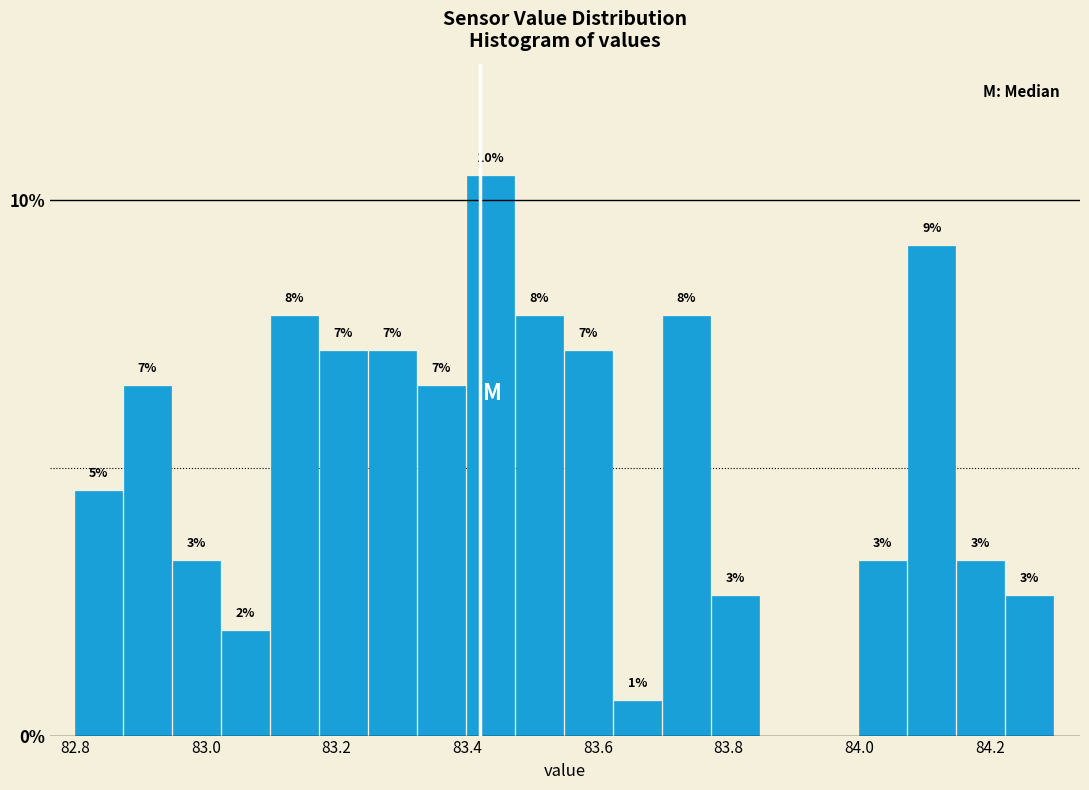

Read against the x-axis, roughly where is the centre of the tallest bar?

83.44